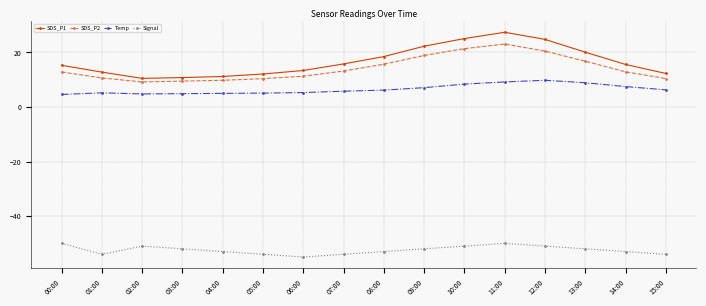

Which series has the largest range (max minus min)?

SDS_P1